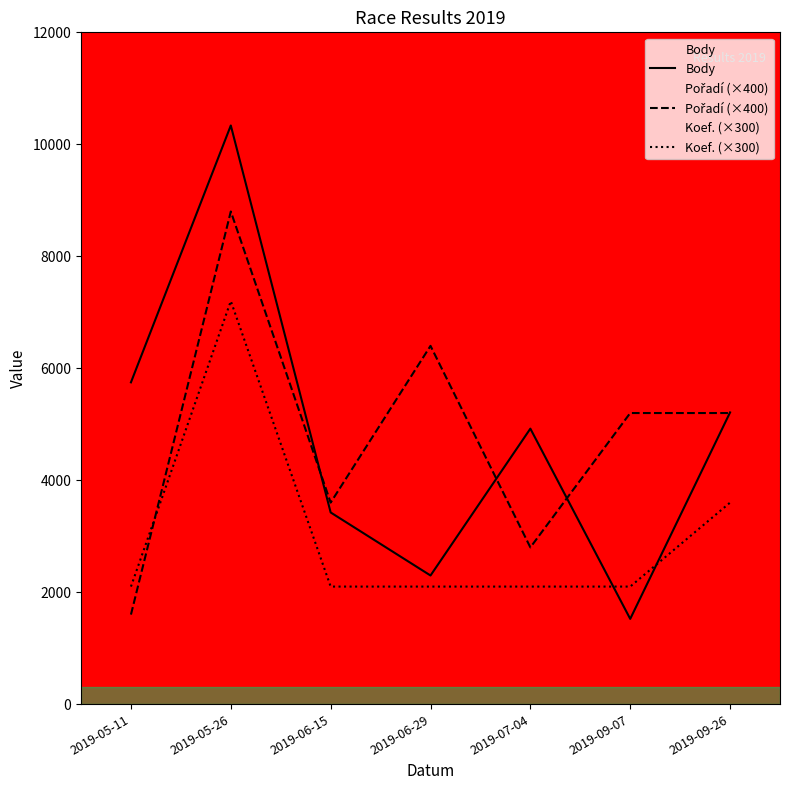

The value of Koef. (×300) at 2019-09-26 is 3600. True or false?

True